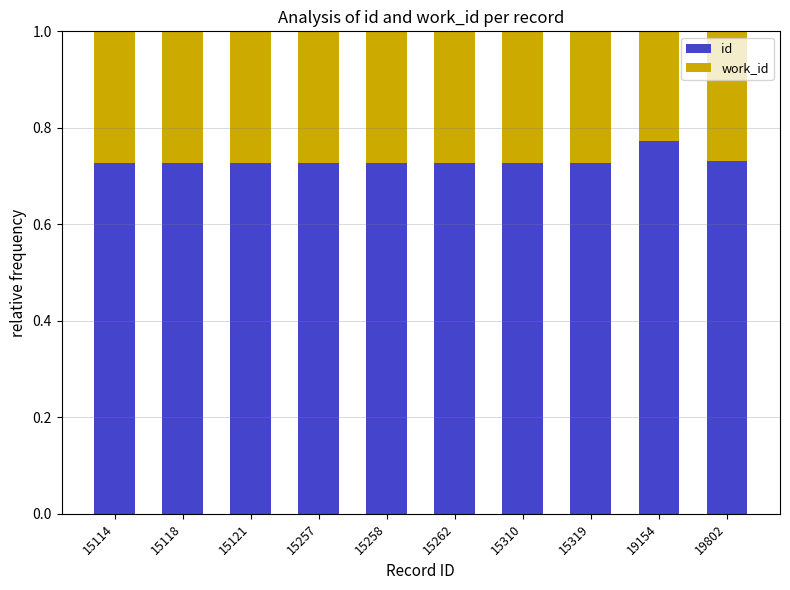

Does the chart contain any negative values?

No